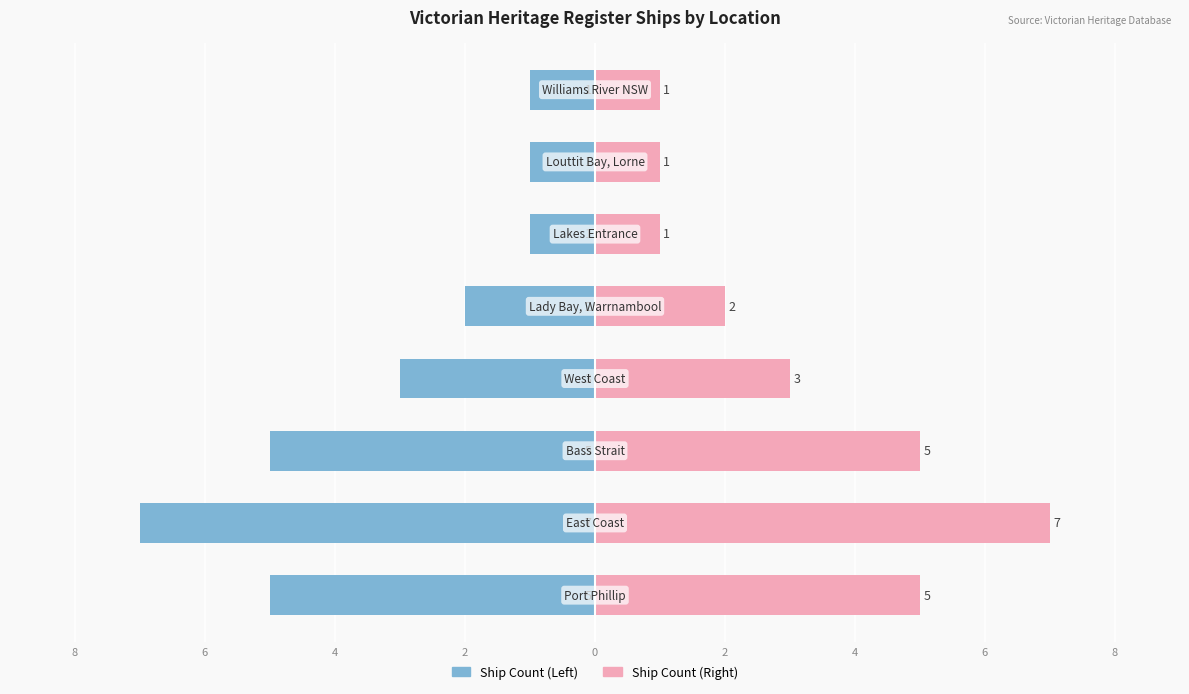

What is the value of the Ship Count (Right) bar at the 6th from the left?

3